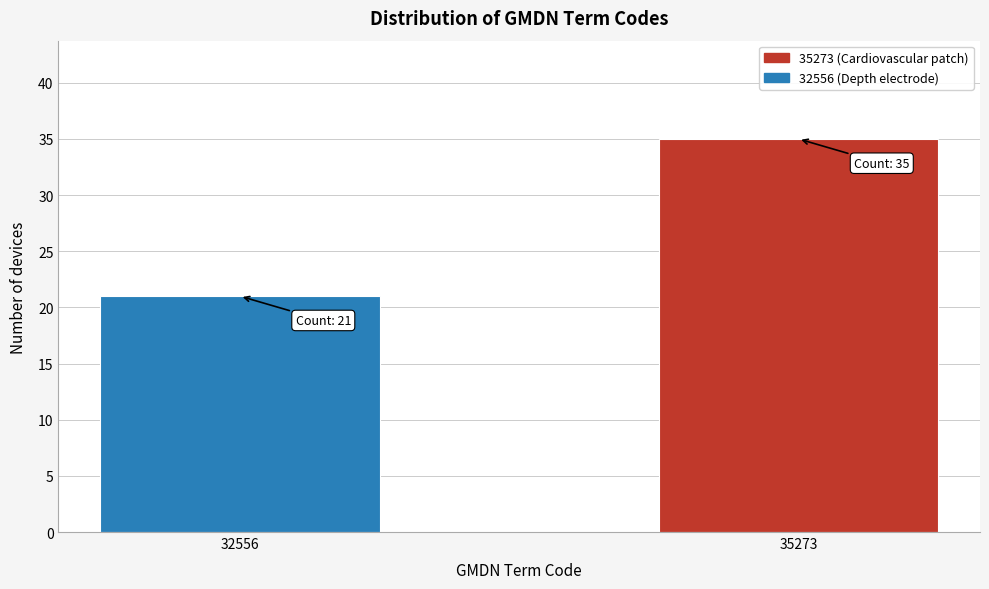

Reading left to right, extract all data points from this chart.

21	35